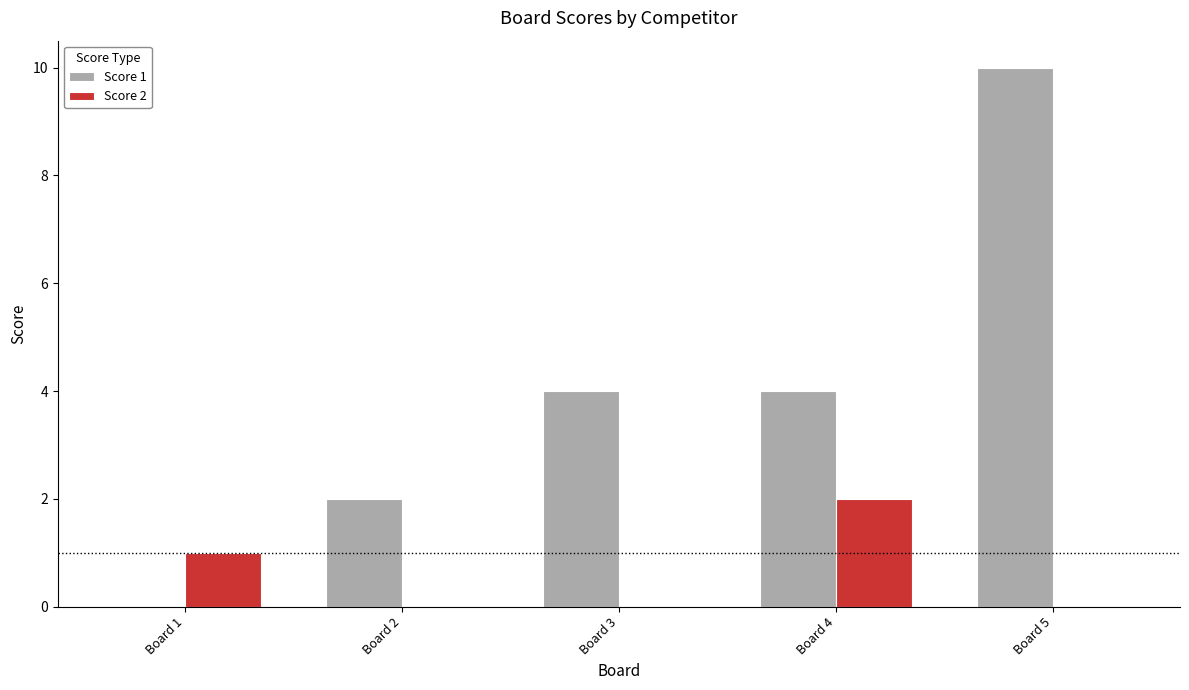

Reading left to right, transcribe all the data shown in this chart.

Score 1: 0	2	4	4	10
Score 2: 1	0	0	2	0